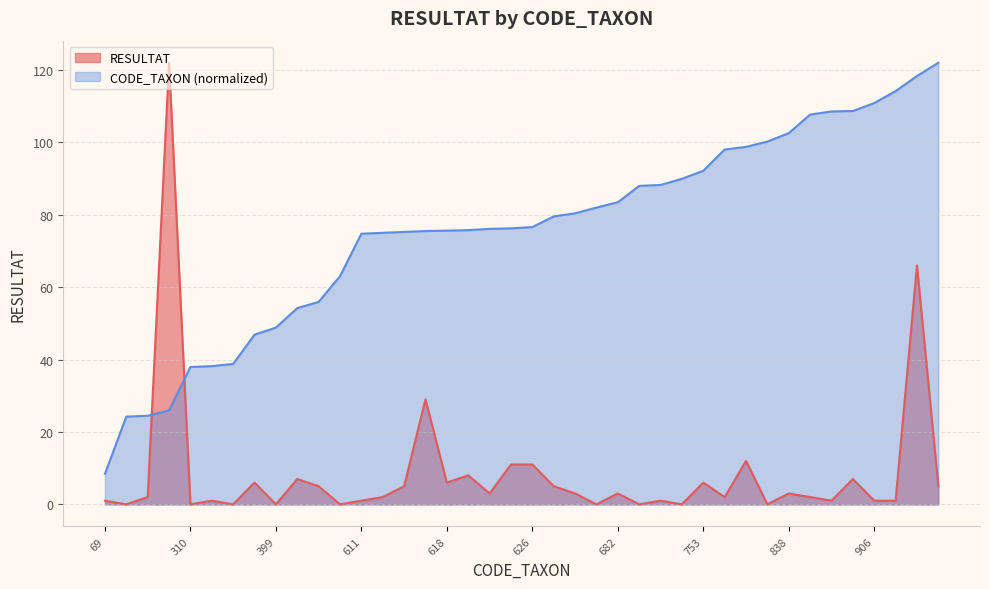

Does the chart display data point markers on the line(s)?

No